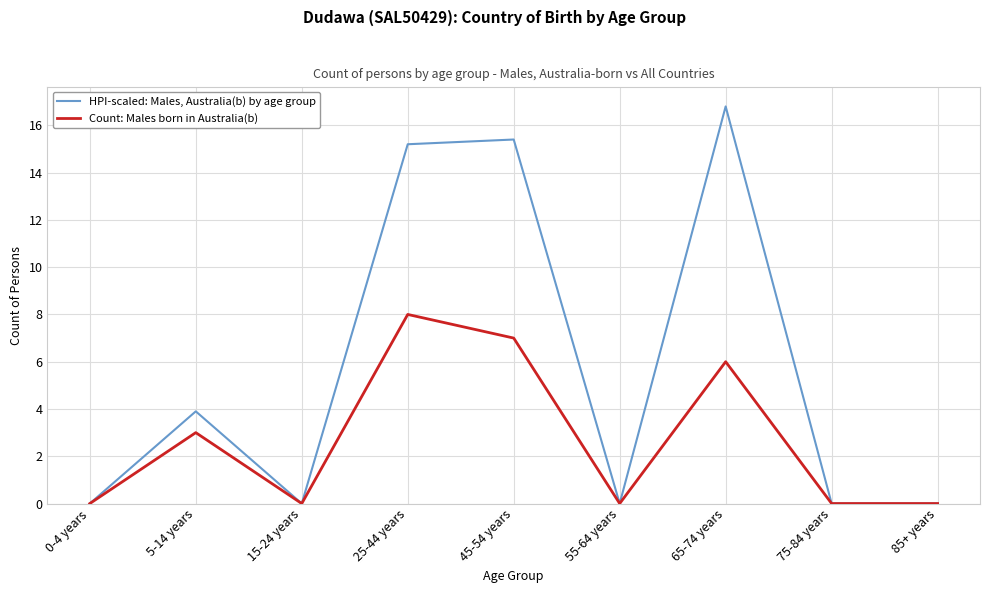

Which label corresponds to the largest value in the chart?

65-74 years